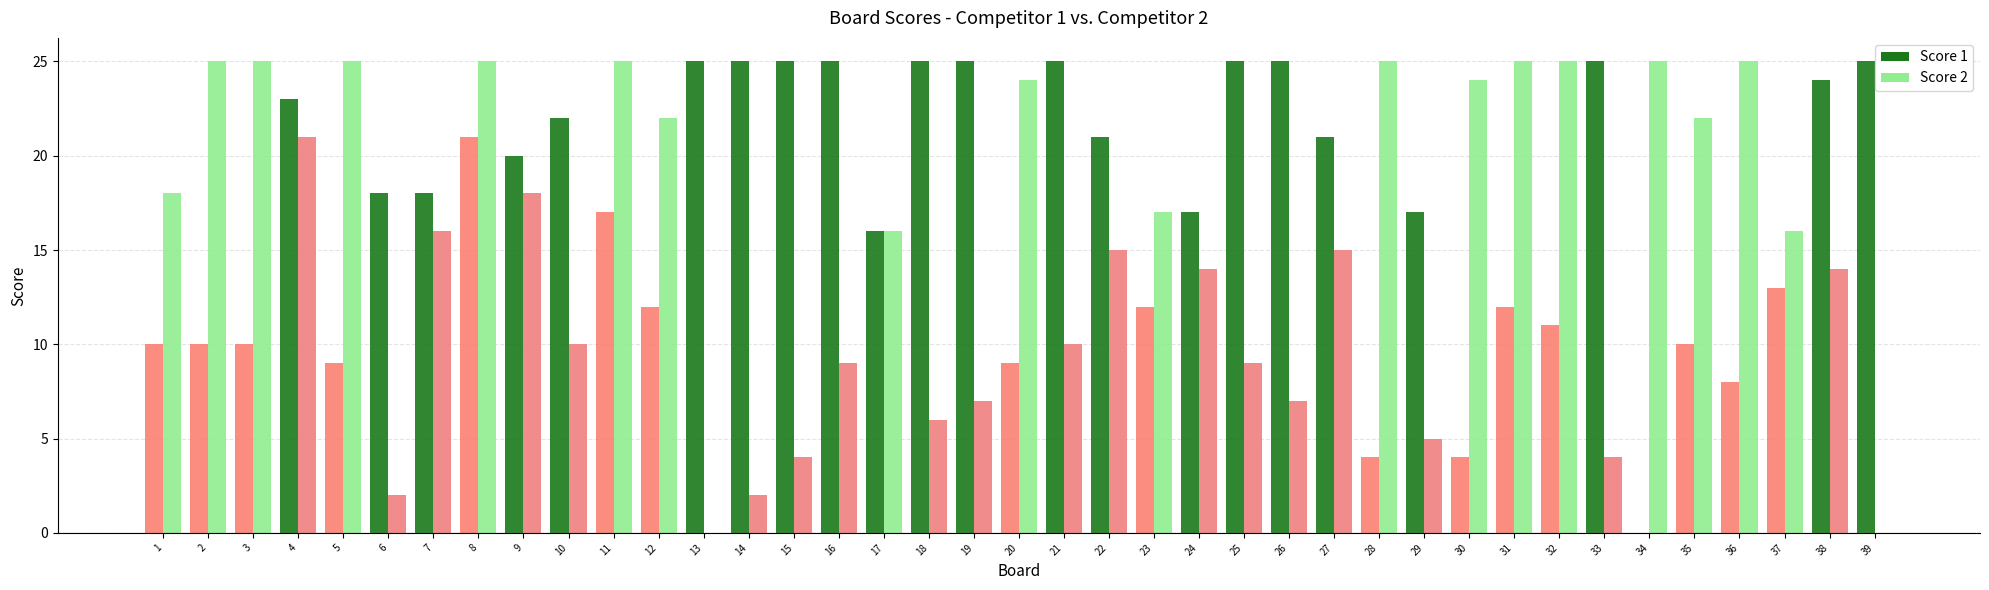

At 2, list the series in order from largest to smallest.

Score 2, Score 1